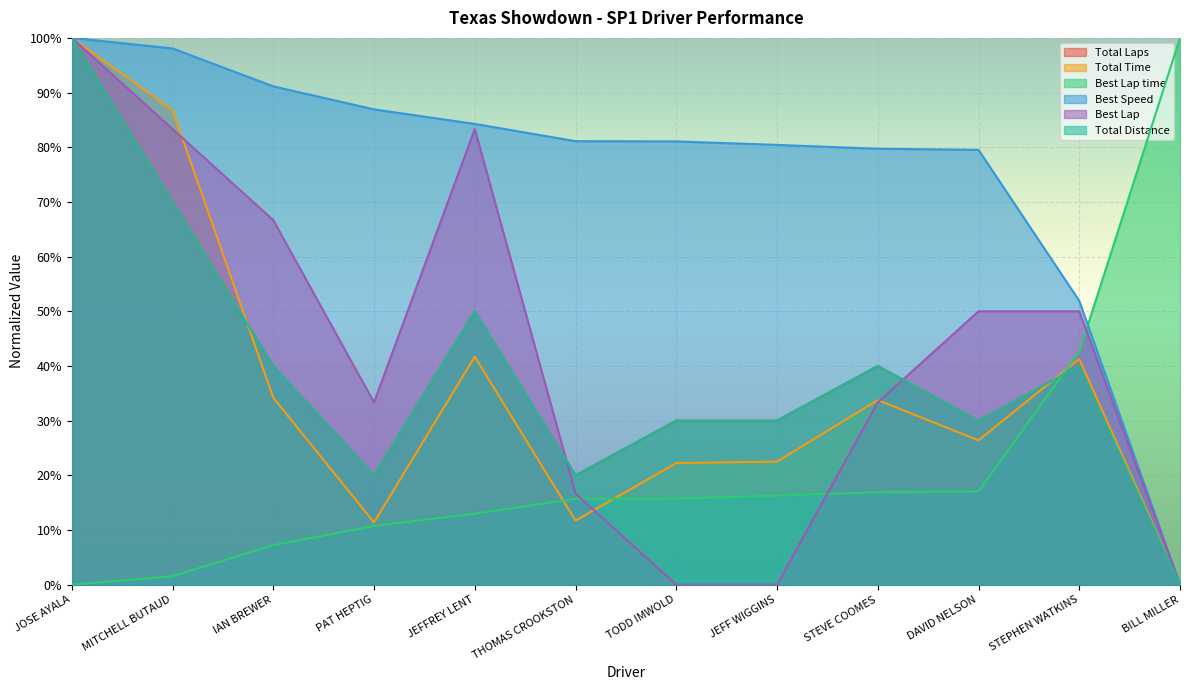

What is the label of the 8th point from the left?

JEFF WIGGINS